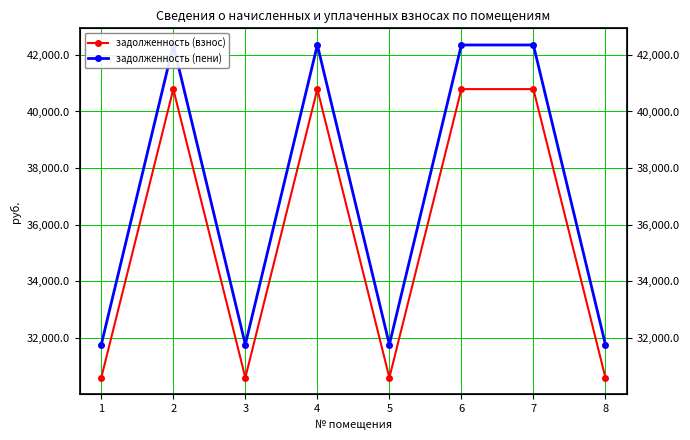

What is the total value across all series at 6?

83140.8